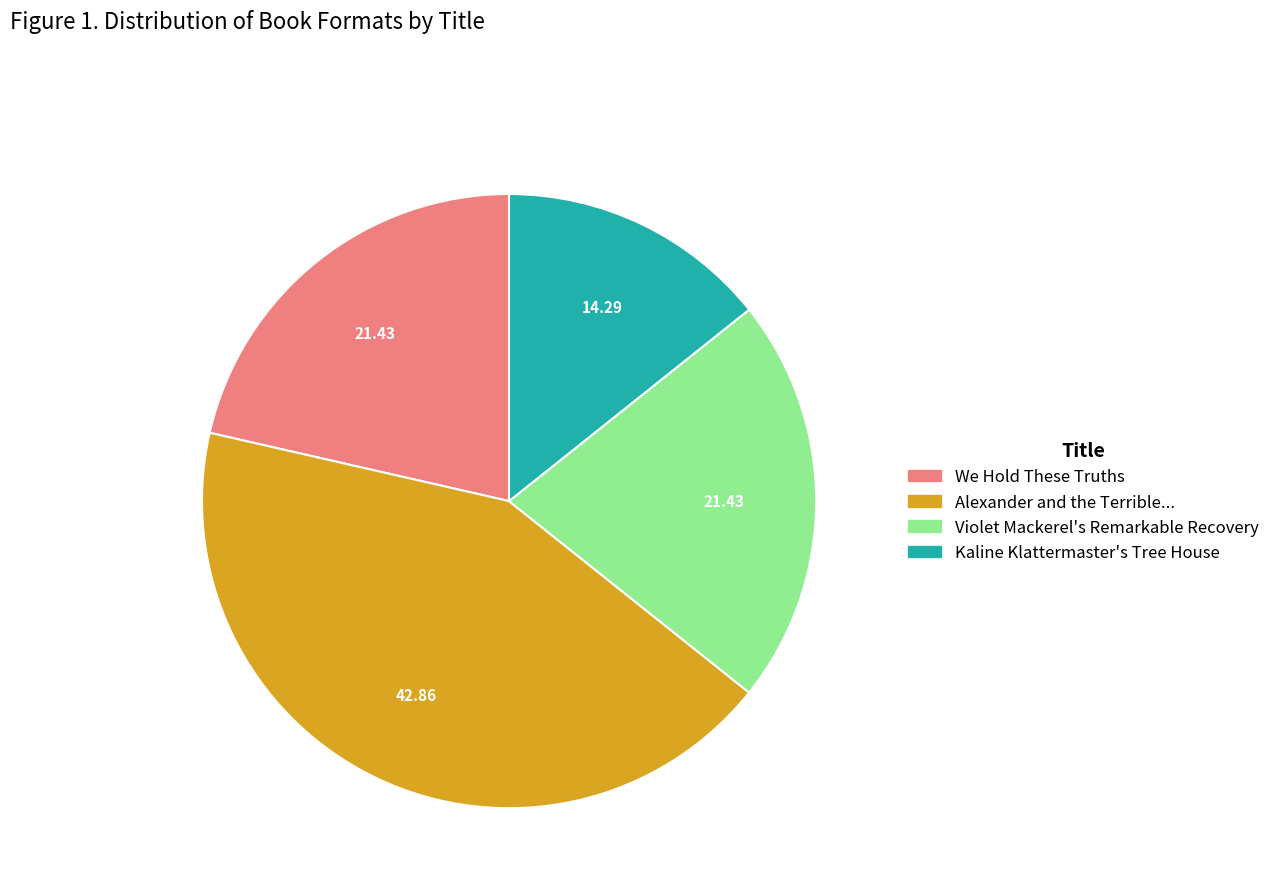

Is there a majority slice in this chart?

No